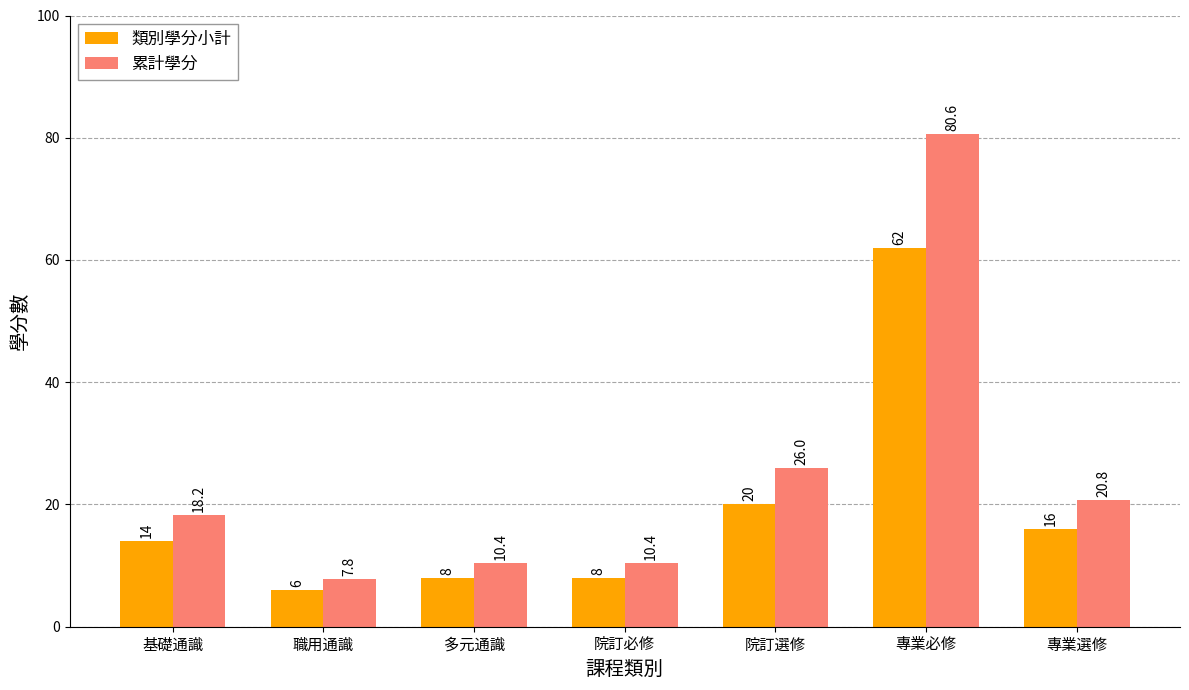

What is the difference between the maximum and minimum values in the 累計學分 series?

72.8